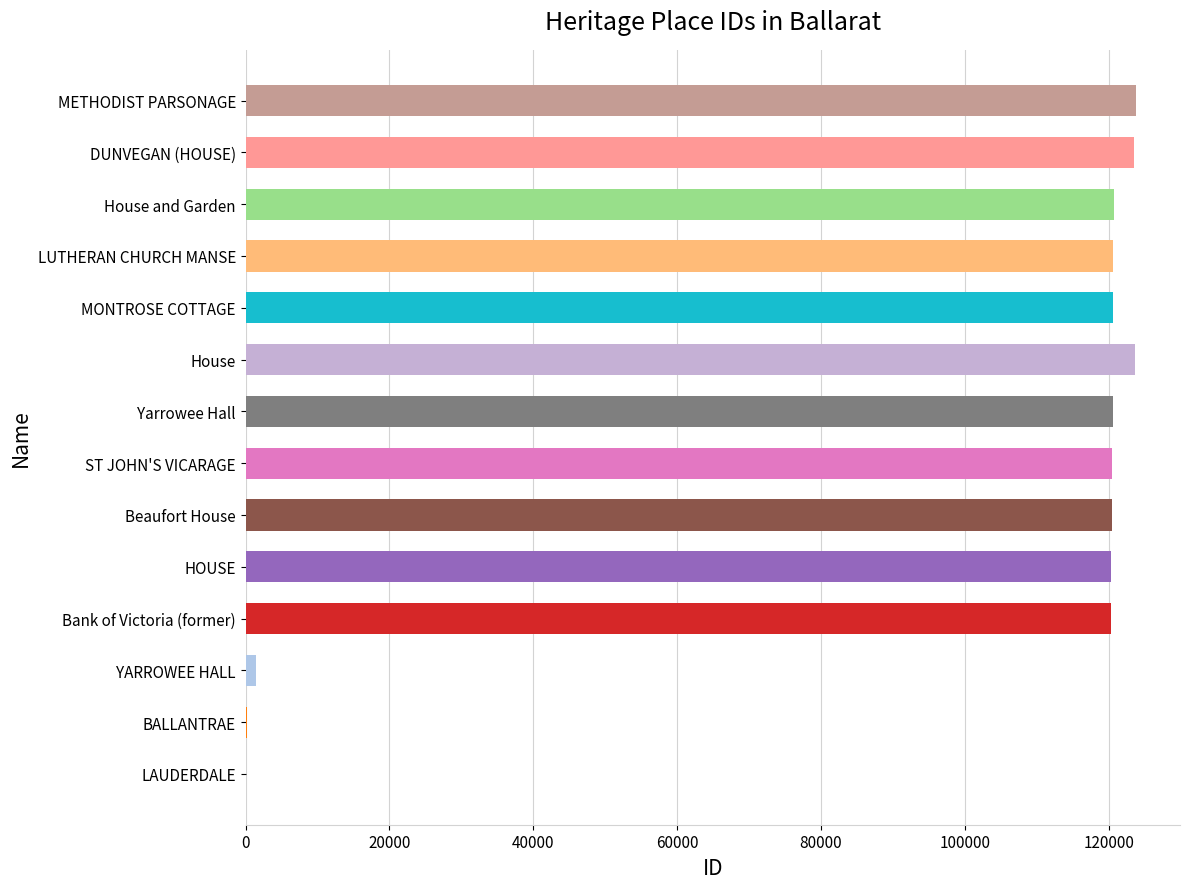

What is the smallest value displayed?

18